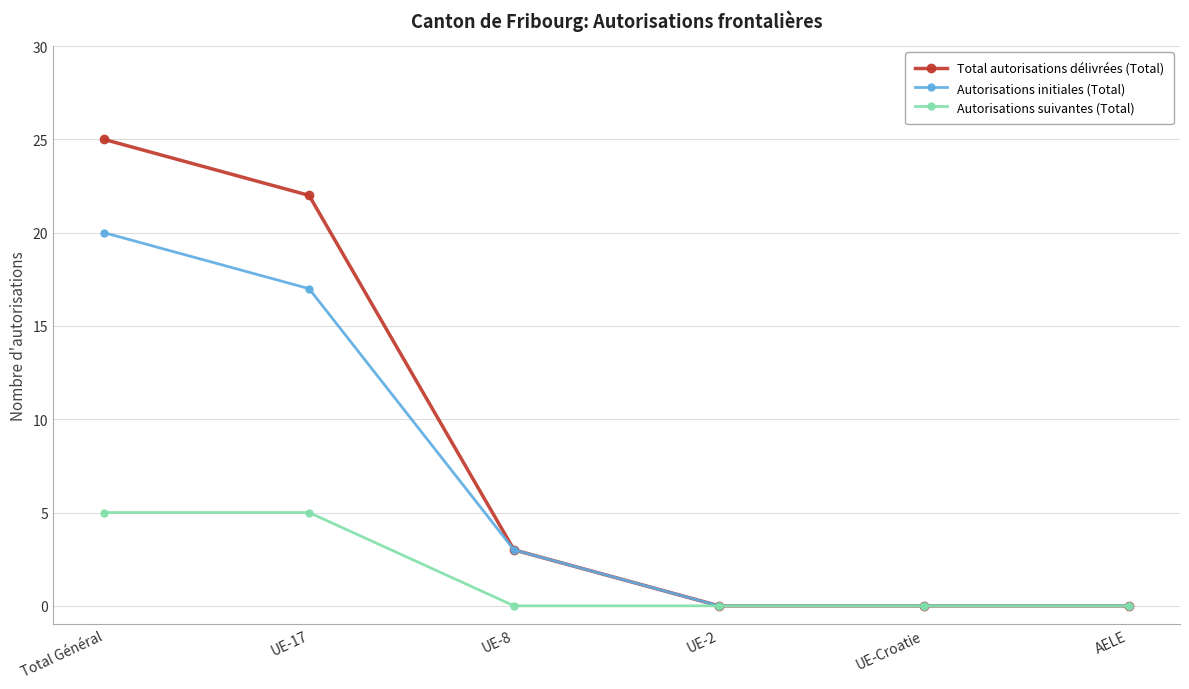

Which series has the largest total across all categories?

Total autorisations délivrées (Total)